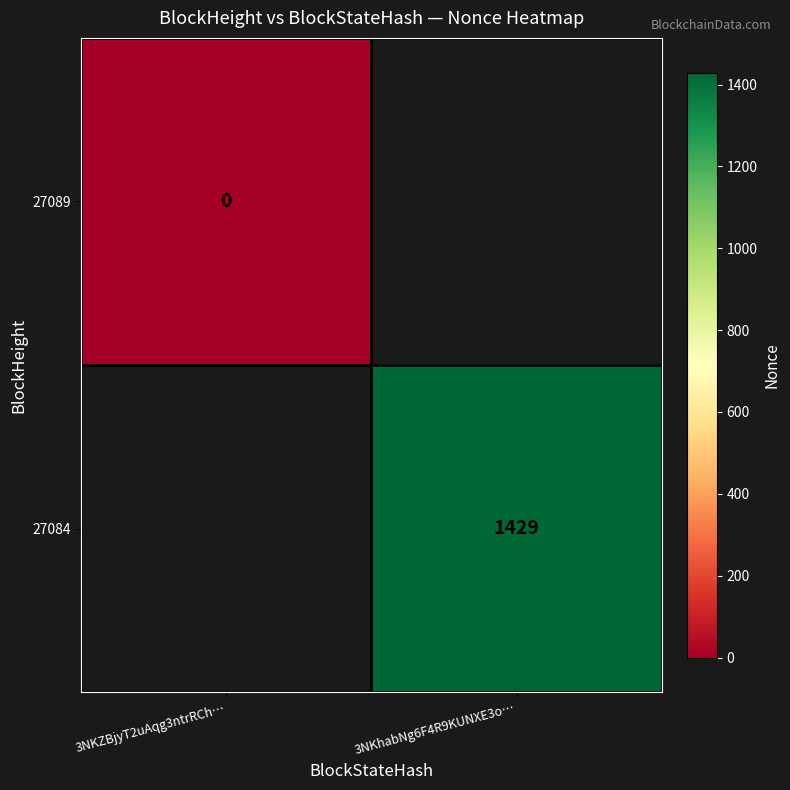

Is it true that 27084 equals 2071 at 3NKhabNg6F4R9KUNXE3o…?

False